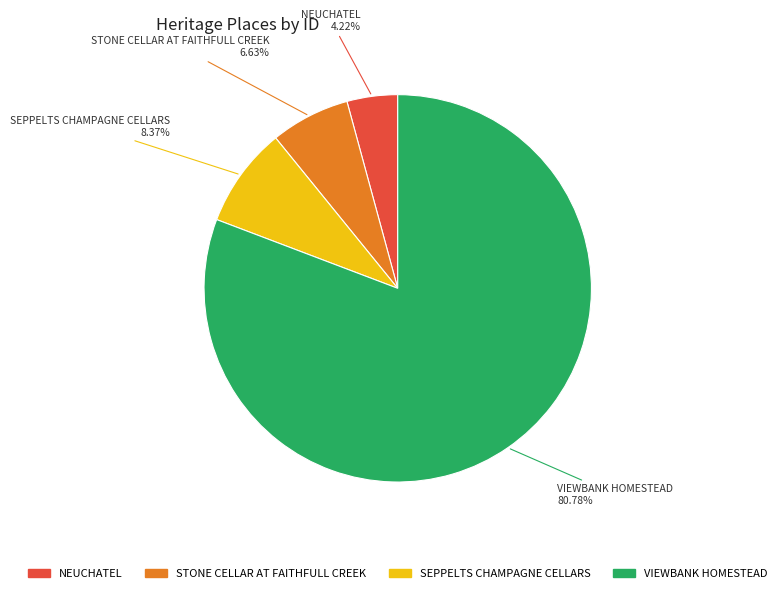

How many segments does this pie chart have?

4